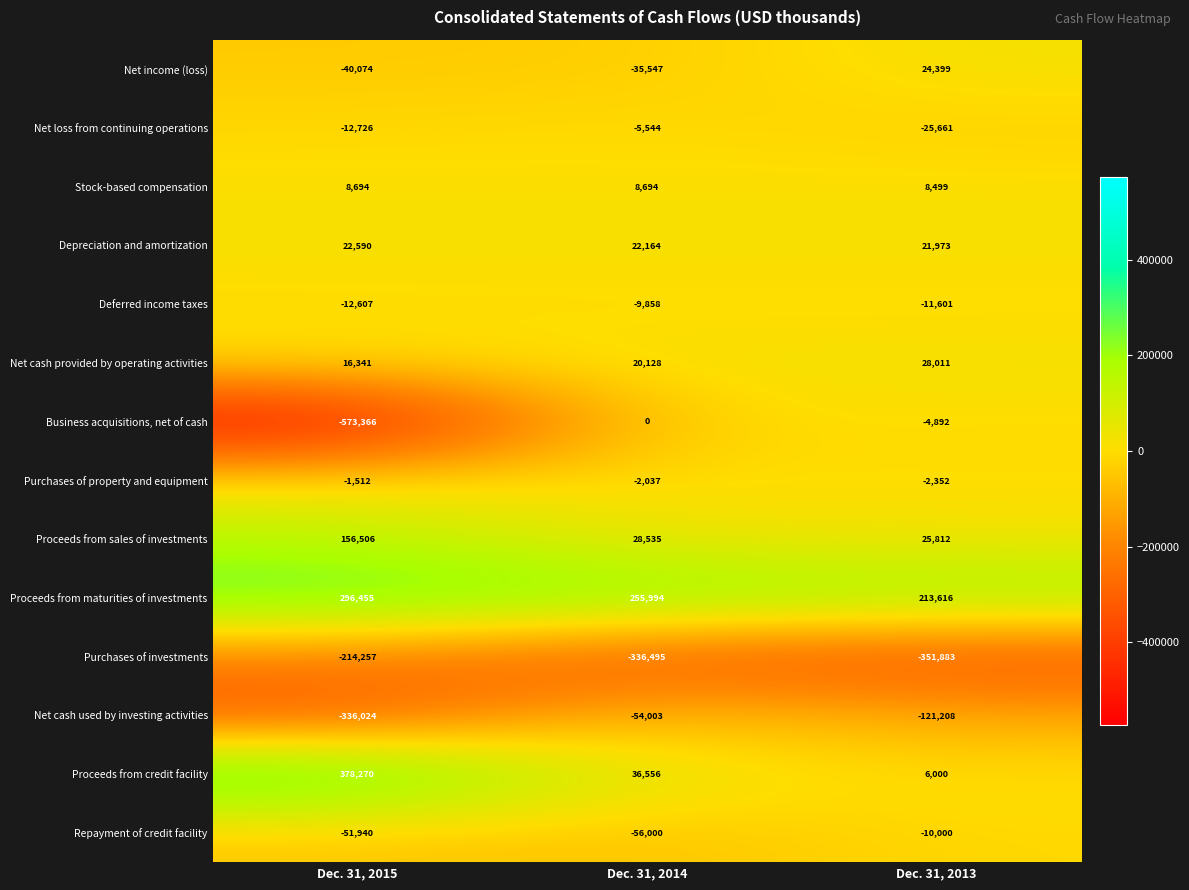

Which series has the largest range (max minus min)?

Business acquisitions, net of cash